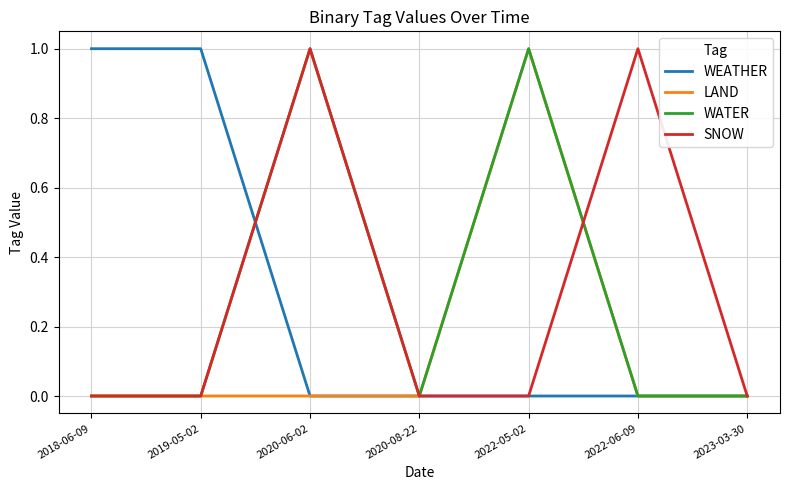

Is the value of WEATHER at 2018-06-09 greater than the value of WATER at 2023-03-30?

Yes